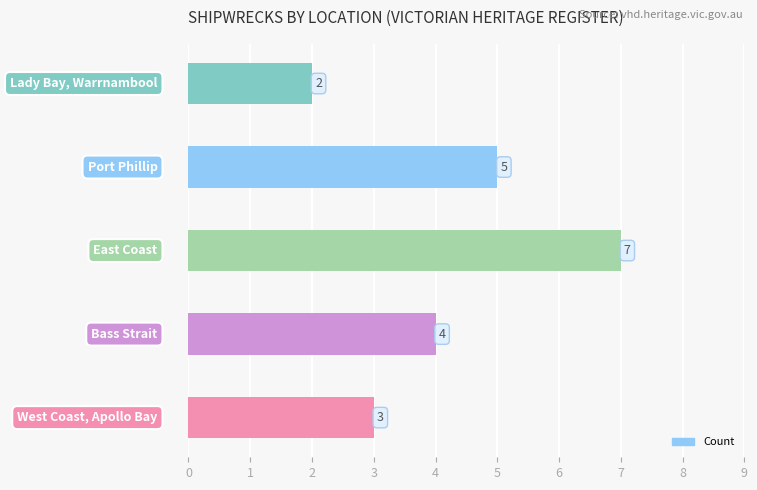

What is the maximum value shown in the chart?

7